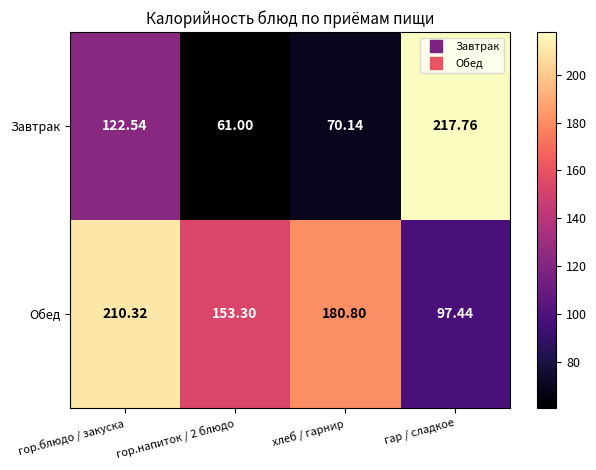

At хлеб / гарнир, list the series in order from smallest to largest.

Завтрак, Обед